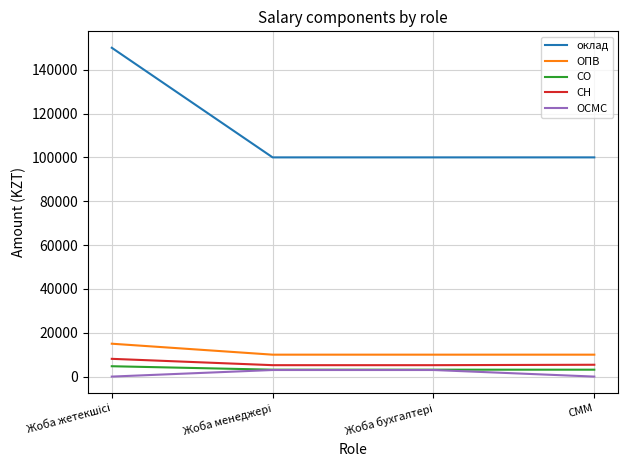

Count the number of categories in the chart.

4